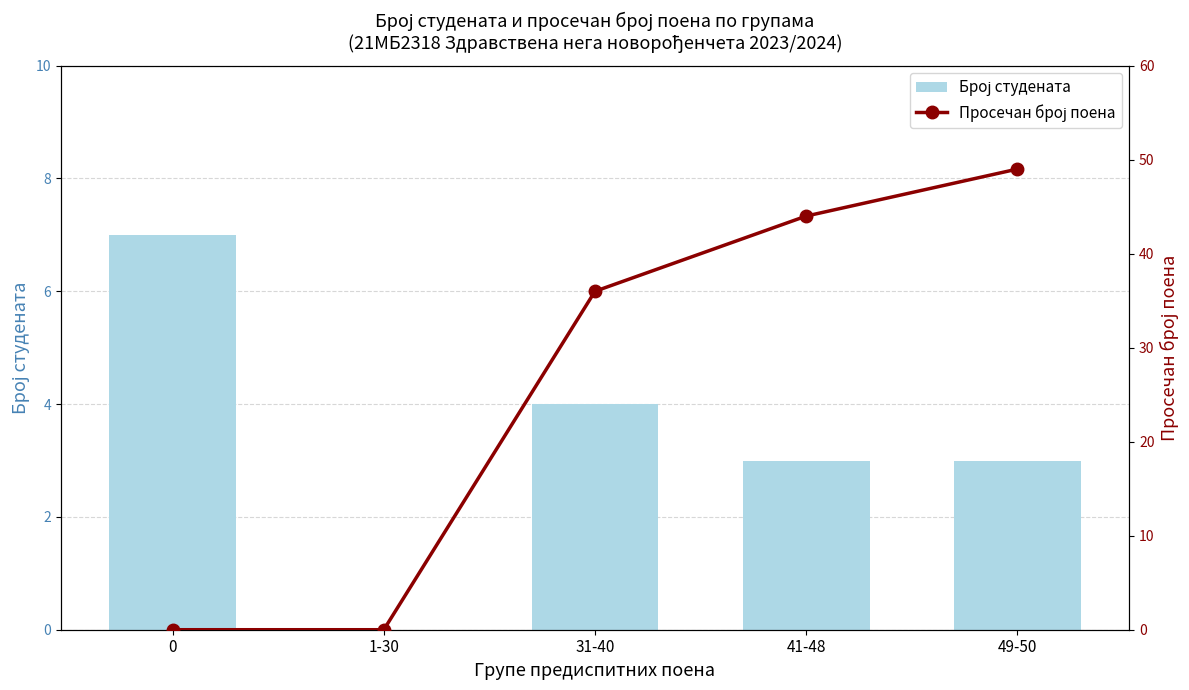

Reading right to left, transcribe all the data shown in this chart.

Број студената: 3	3	4	0	7
Просечан број поена: 49	44	36	0	0